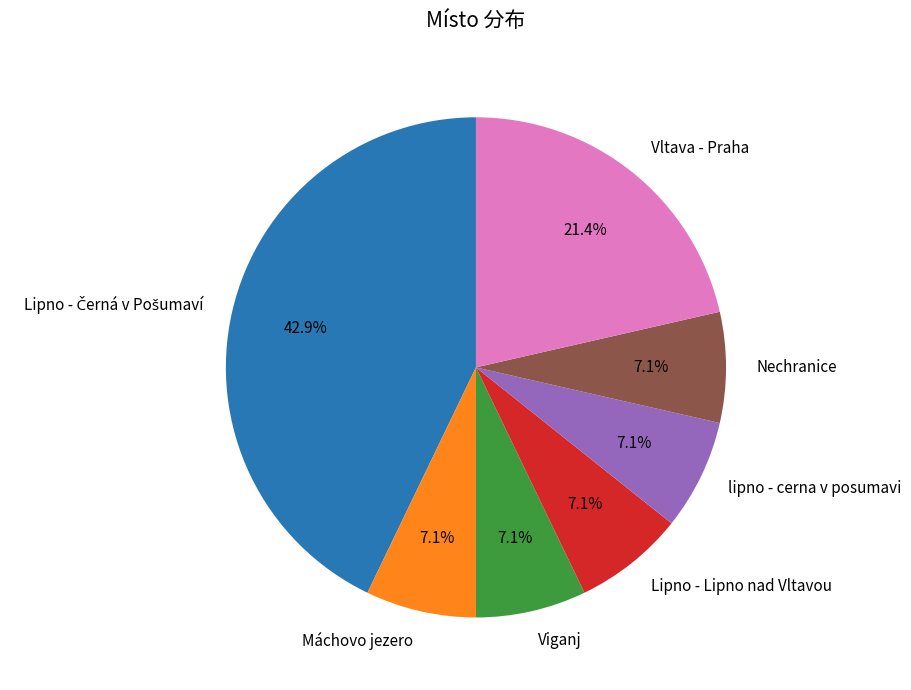

How many slices are in this pie chart?

7